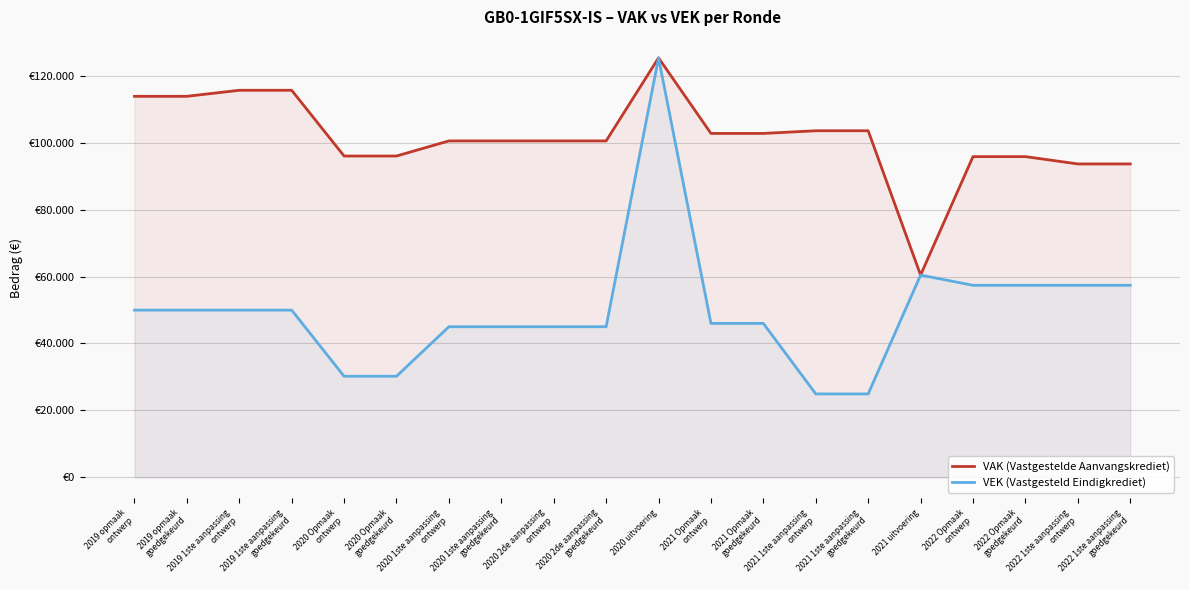

Is the value of VEK at 2020 1ste aanpassing
ontwerp greater than the value of VAK at 2021 uitvoering?

No